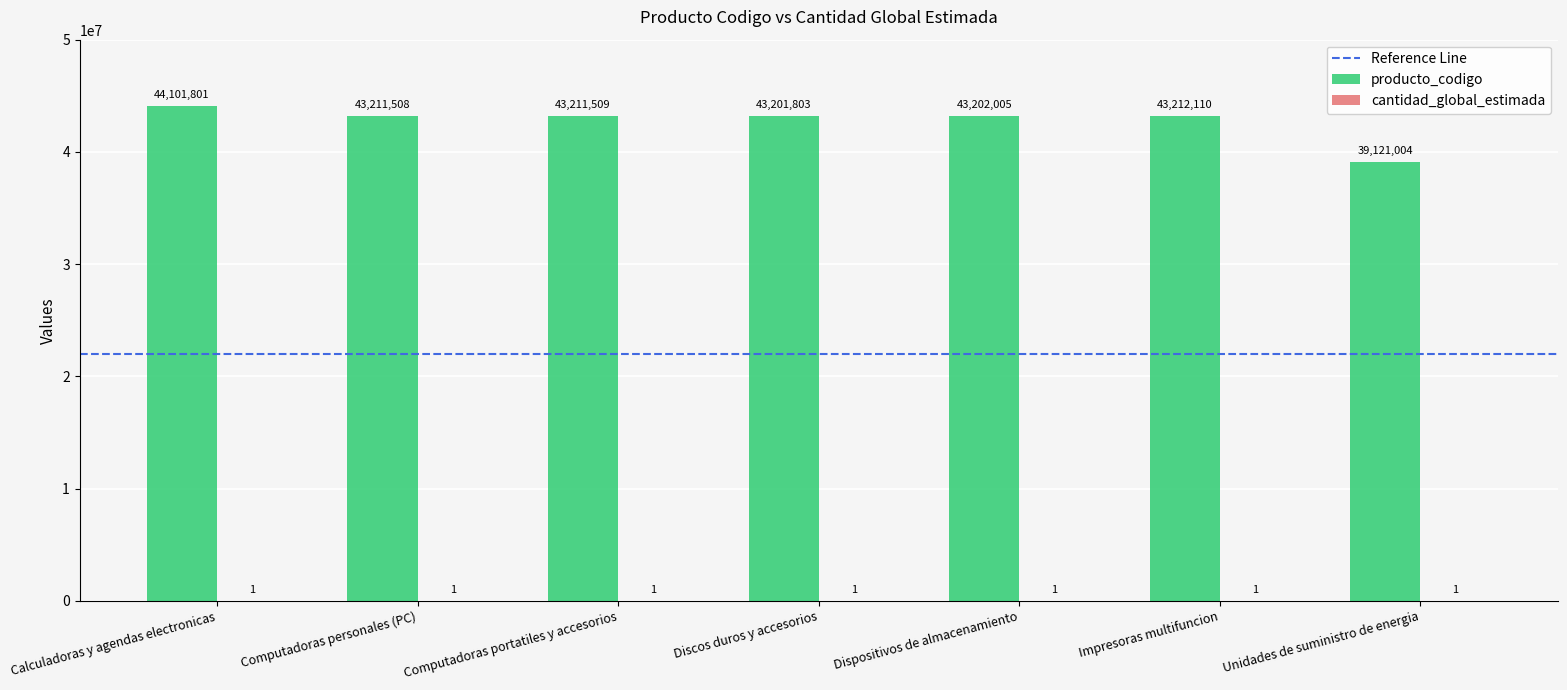

What is the maximum value shown in the chart?

44101801